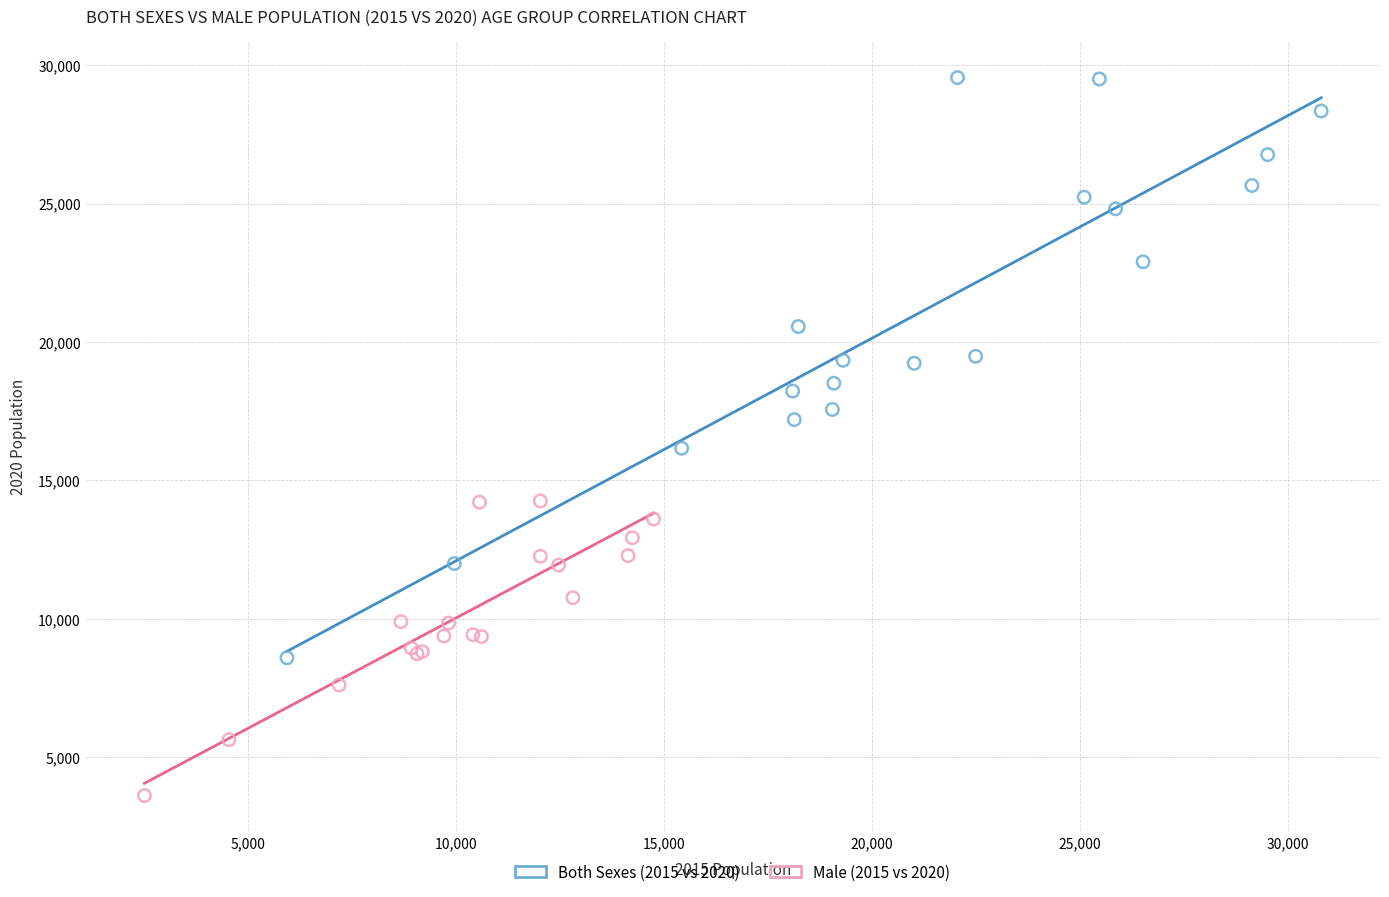

Which series reaches the minimum Y coordinate?

Male (2015 vs 2020)